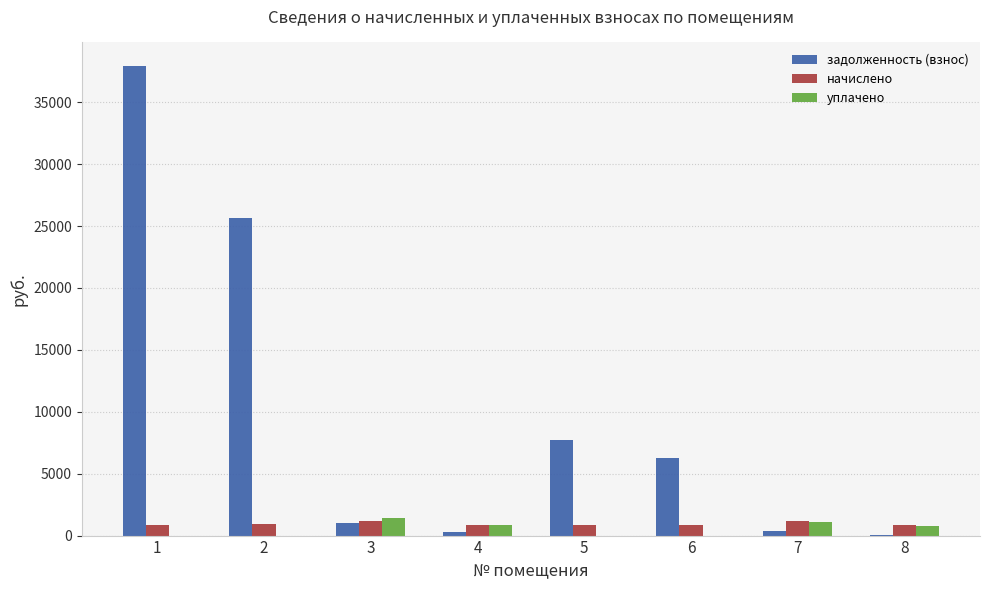

Which series has the largest total across all categories?

задолженность (взнос)